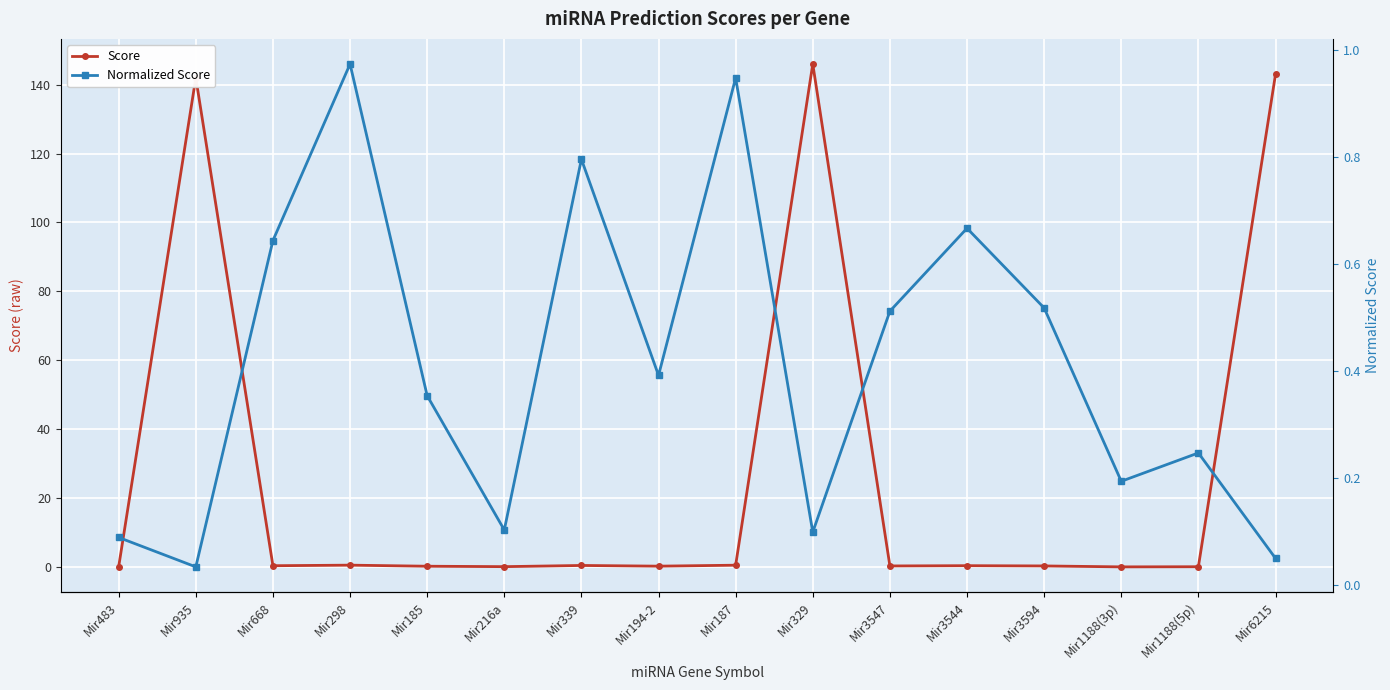

What is the value of the Score point at the 5th from the left?

0.2